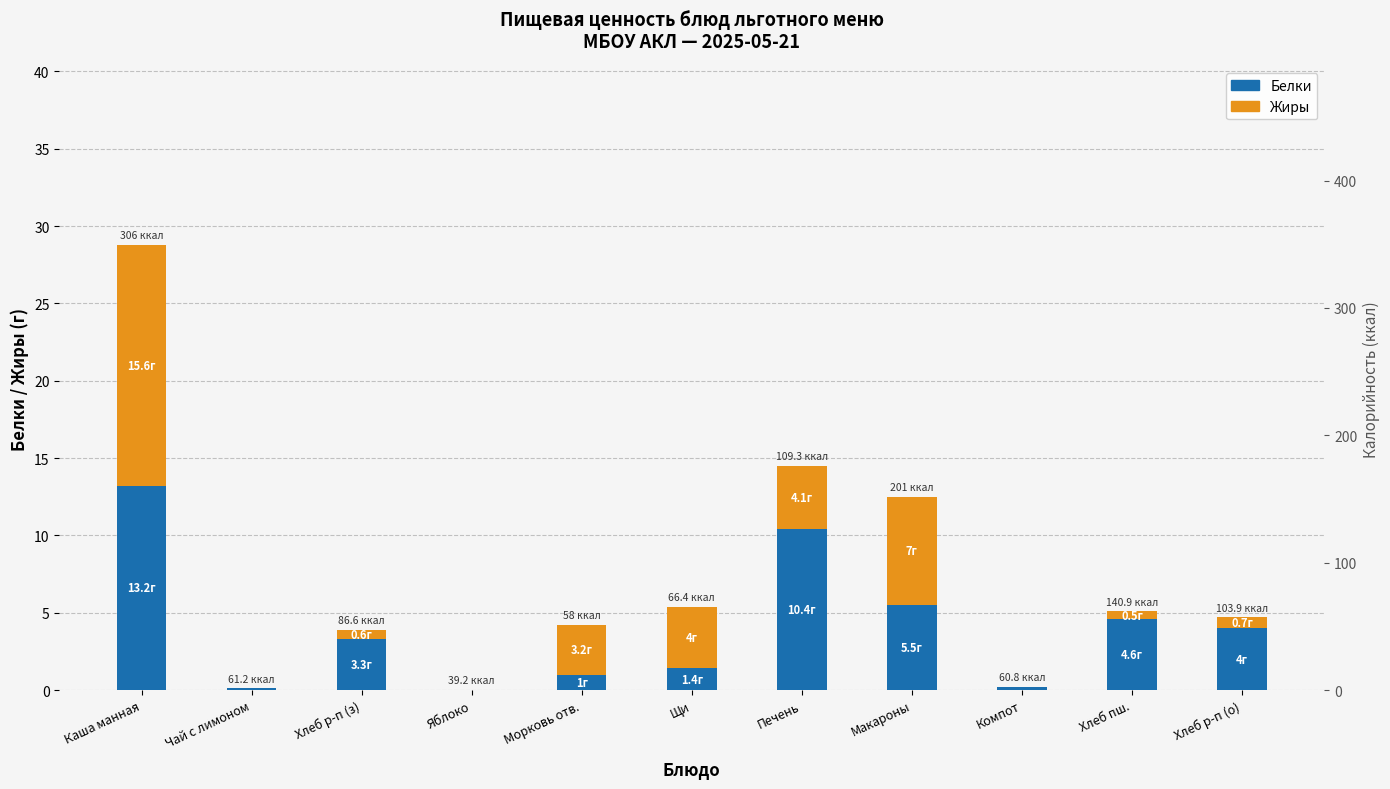

What is the total value across all series at Макароны?

12.5